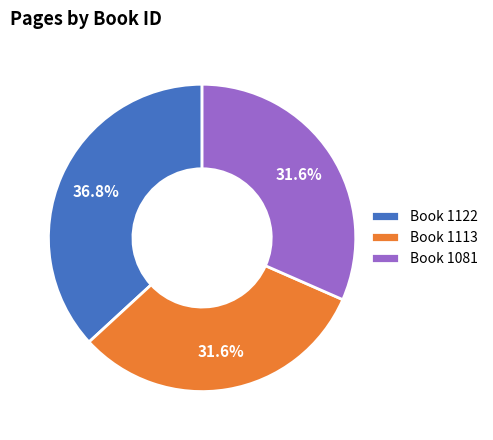

Do Book 1113 and Book 1122 together represent more than half of the pie?

Yes